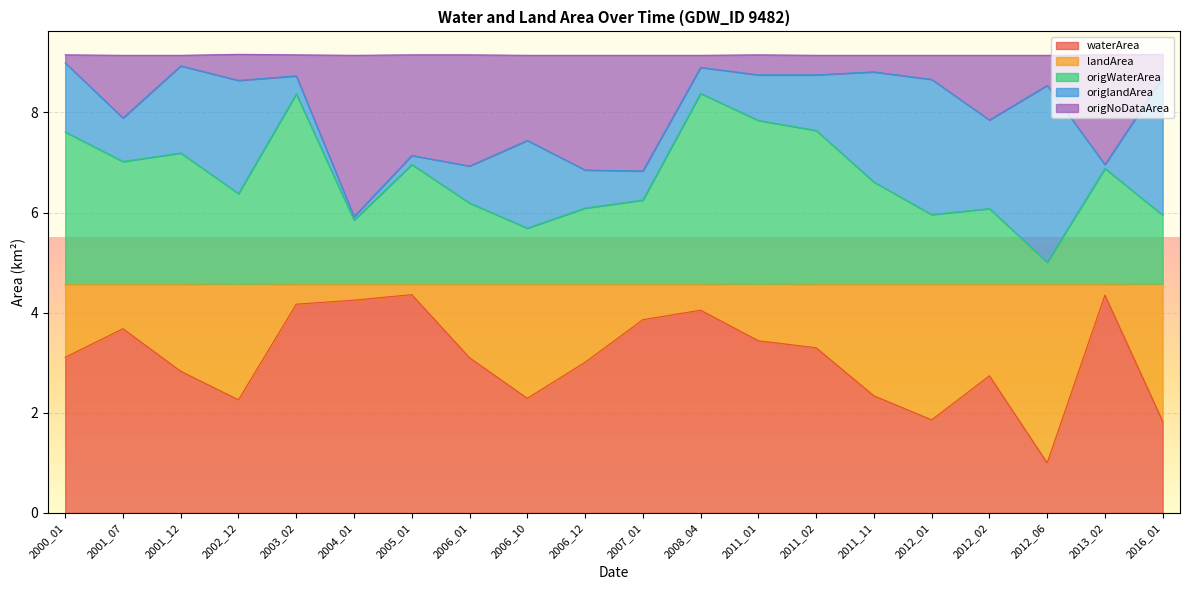

At which category does the chart reach its minimum across all series?

2012_06